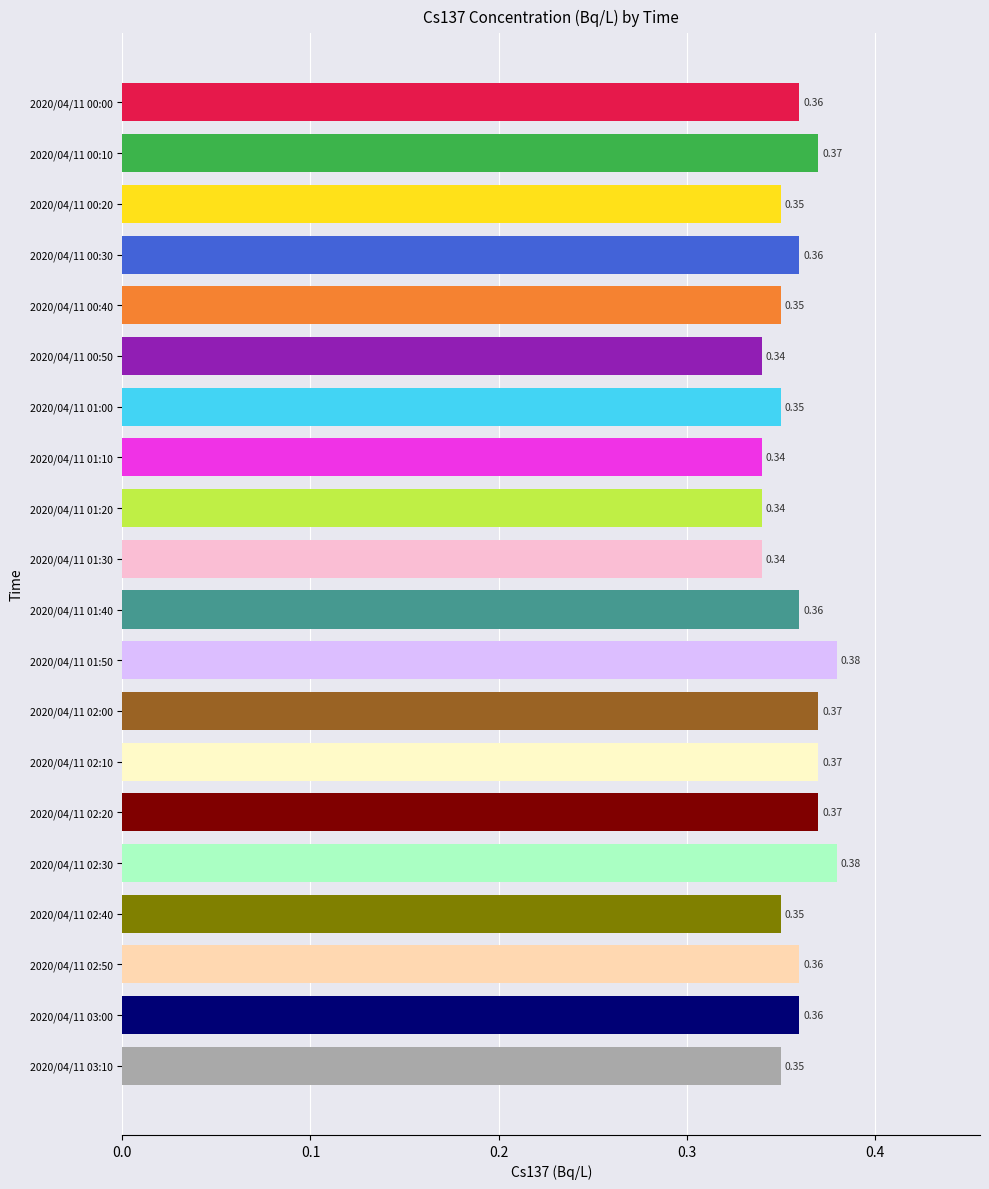

True or false: the data shows 0.1 at 2020/04/11 02:10.

False